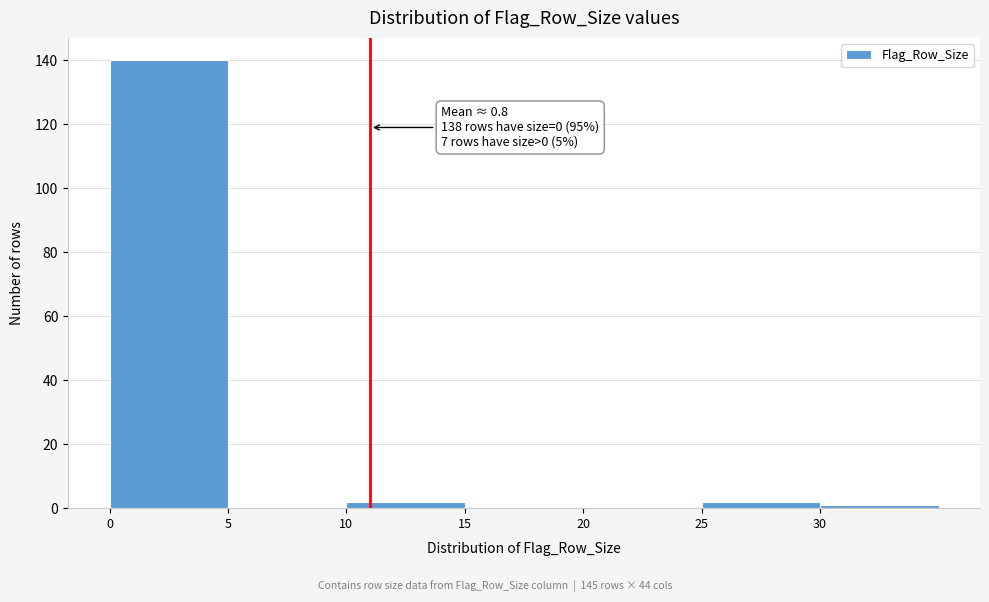

Over which range of the x-axis is the bar tallest?

0 to 5